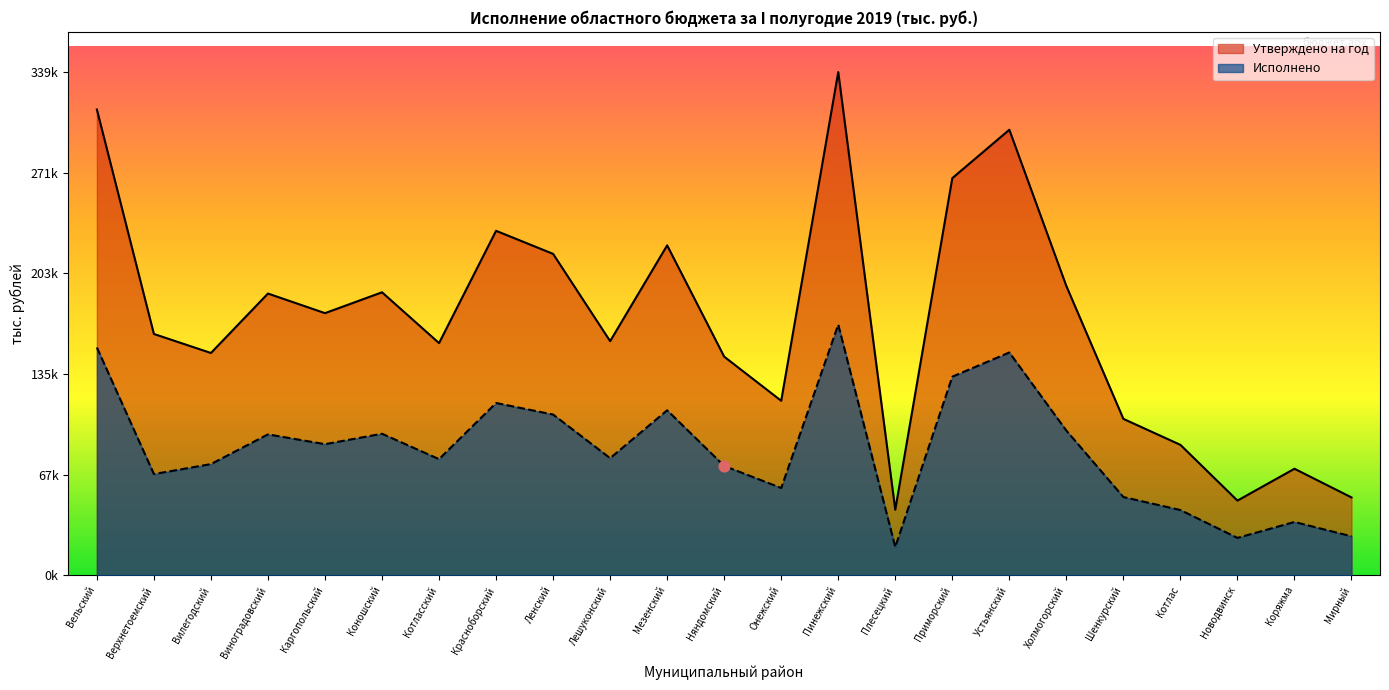

What are all the series names shown in the legend?

Утверждено на год, Исполнено